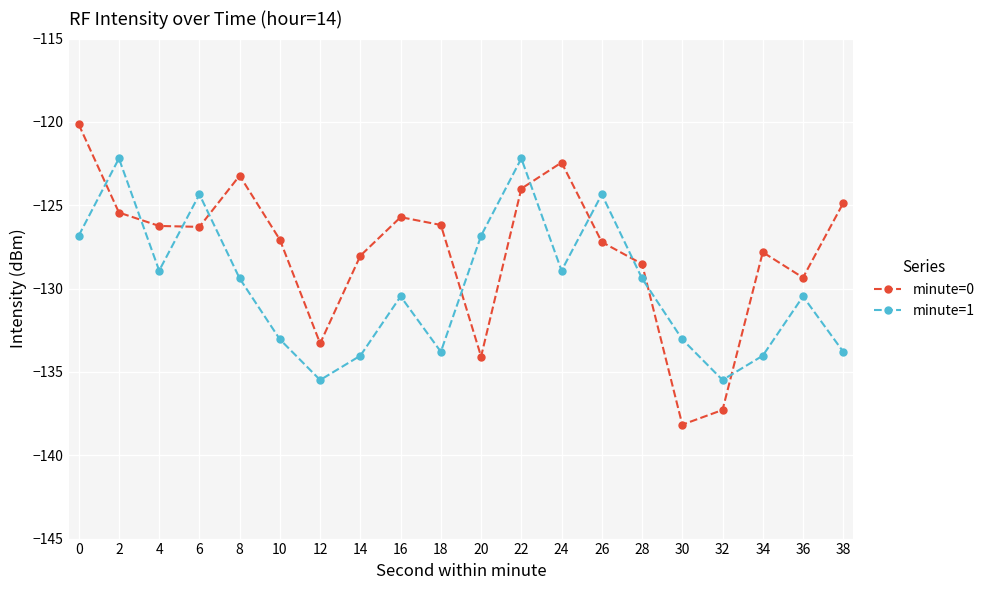

What is the approximate value of minute=1 at 22?

-122.2